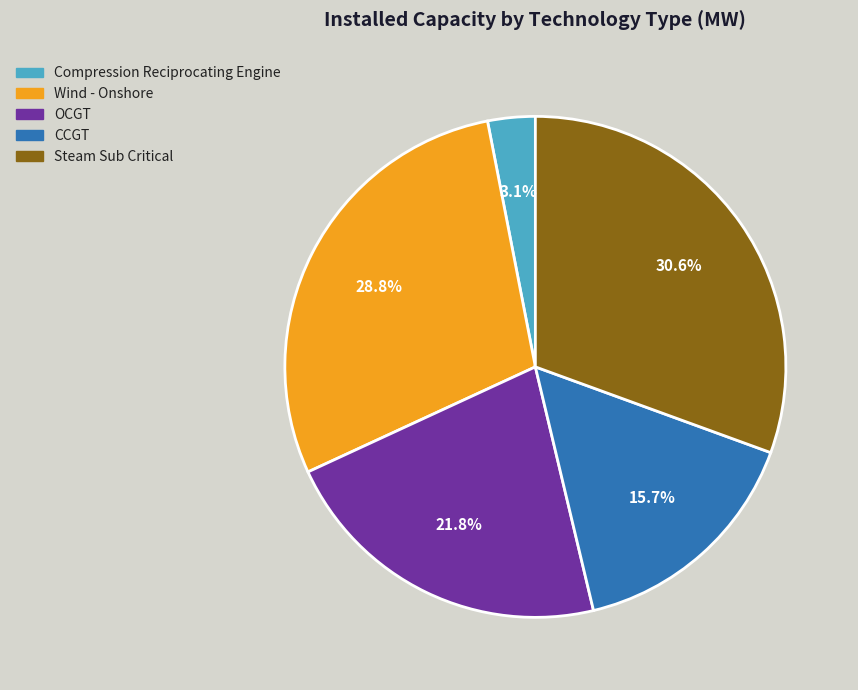

Is there a majority slice in this chart?

No